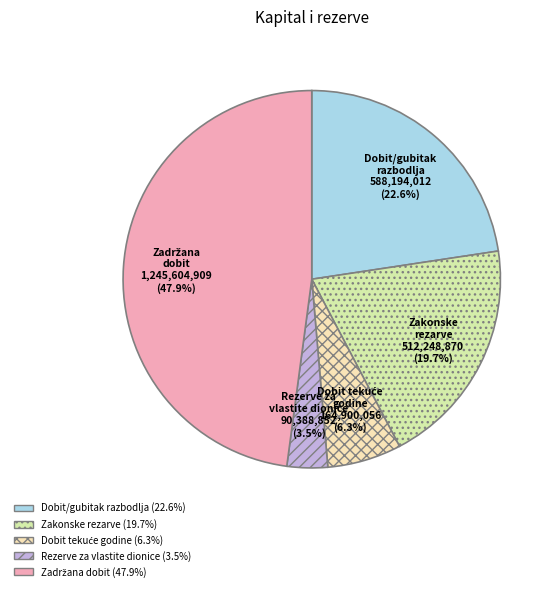

Is there any slice that represents more than half of the pie?

No